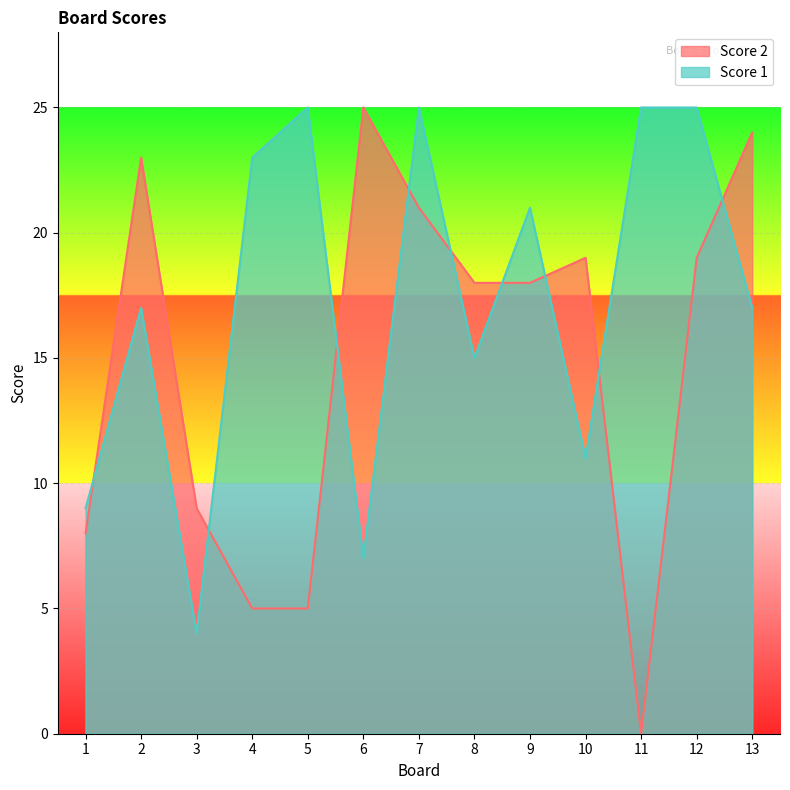

Is it true that Score 1 equals 17 at 13?

True